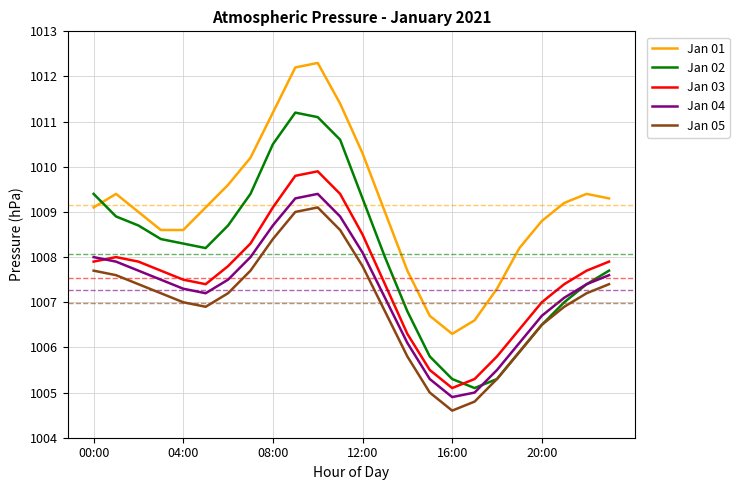

True or false: Jan 01 and Jan 04 cross at least once.

False